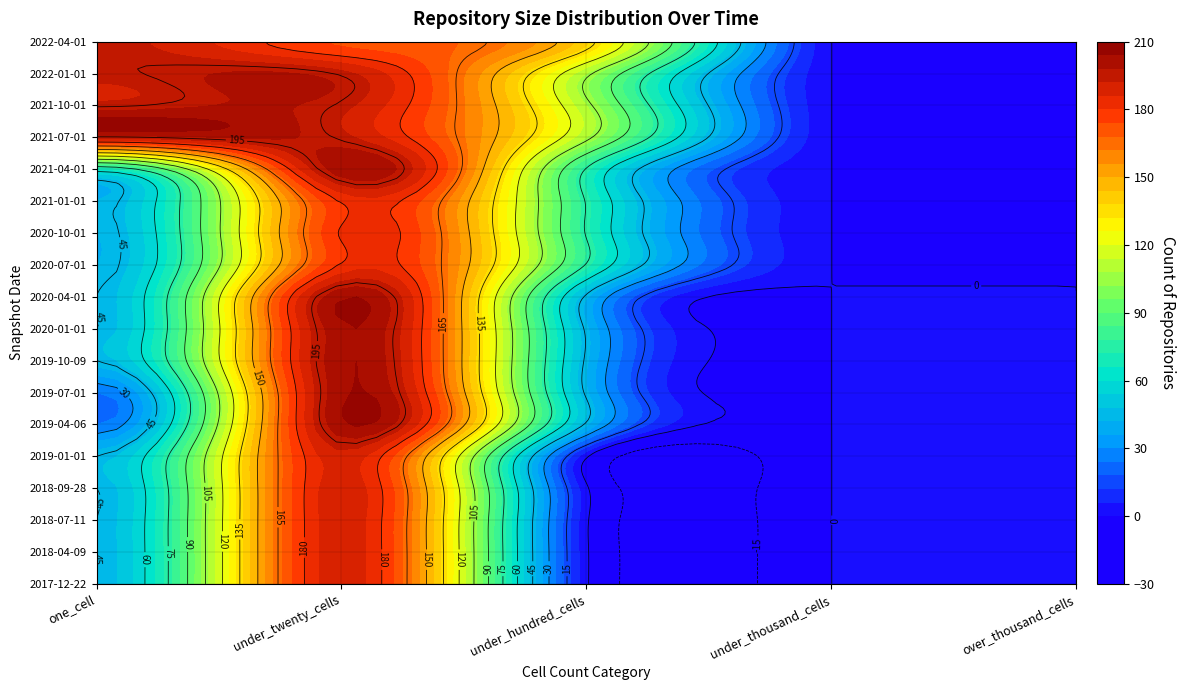

What is the average value of the 2022-04-01 series?

101